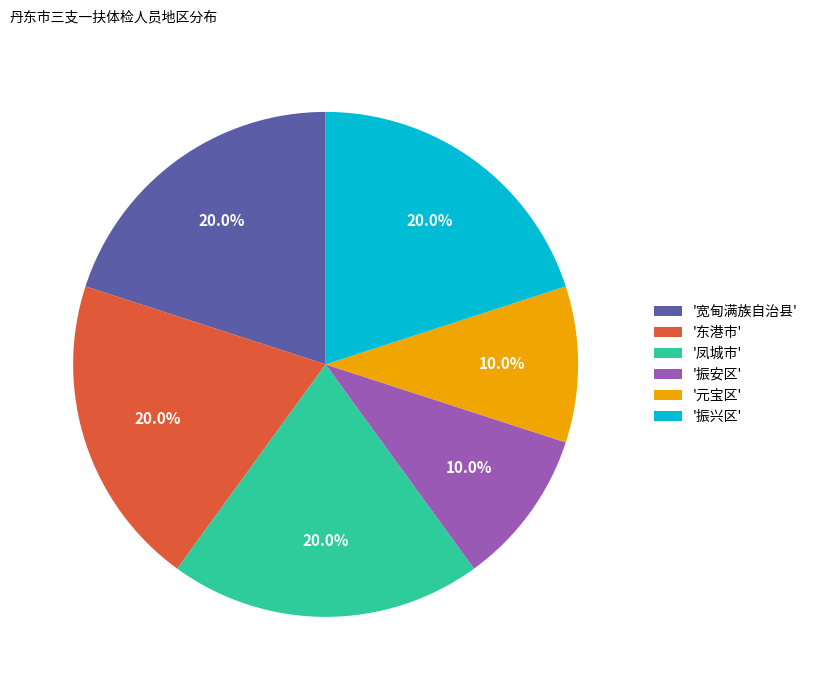

Count the number of slices in the pie.

6